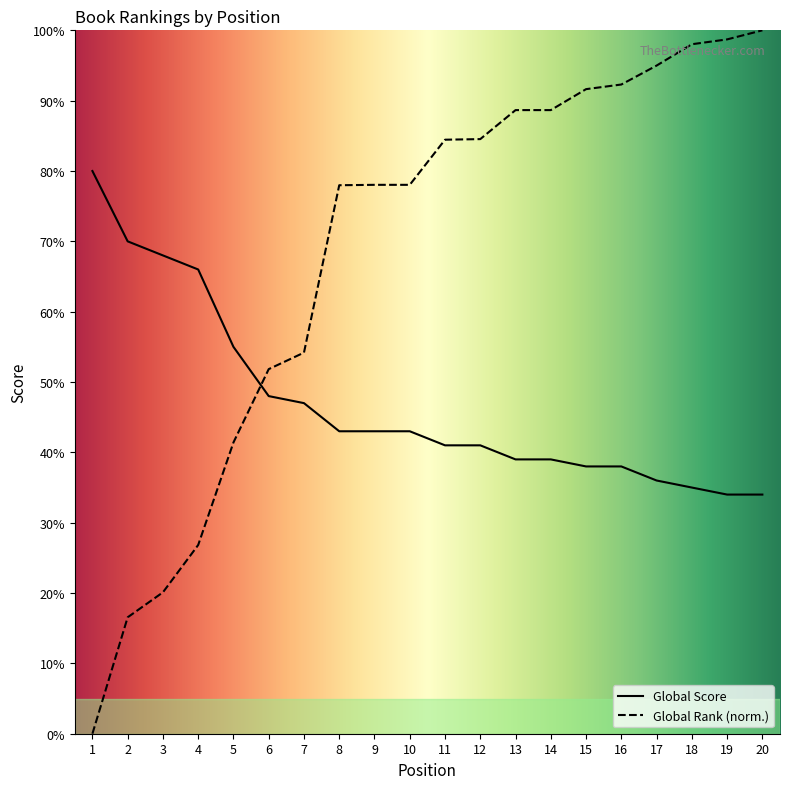

Is this an area chart (filled region under the line)?

No